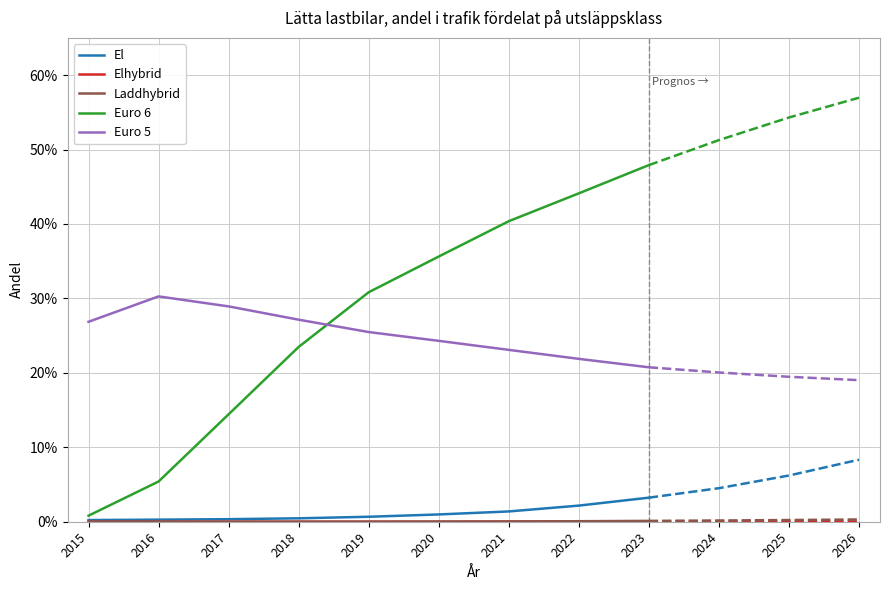

Is the value of Laddhybrid at 2023 greater than the value of Euro 6 at 2023?

No